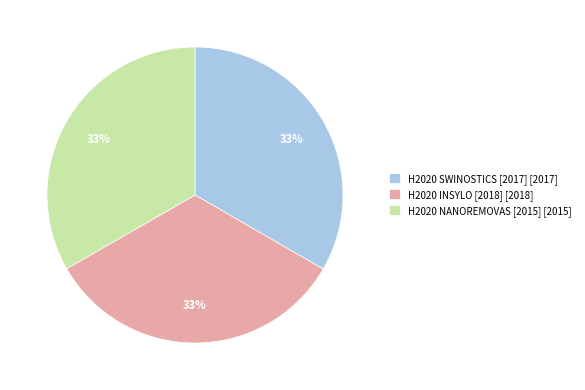

To the nearest percent, what is the combined percentage of H2020 NANOREMOVAS [2015] [2015] and H2020 SWINOSTICS [2017] [2017]?

67%